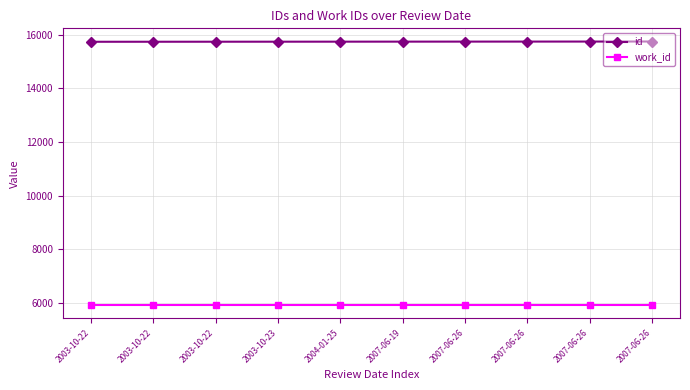

Is this an area chart (filled region under the line)?

No